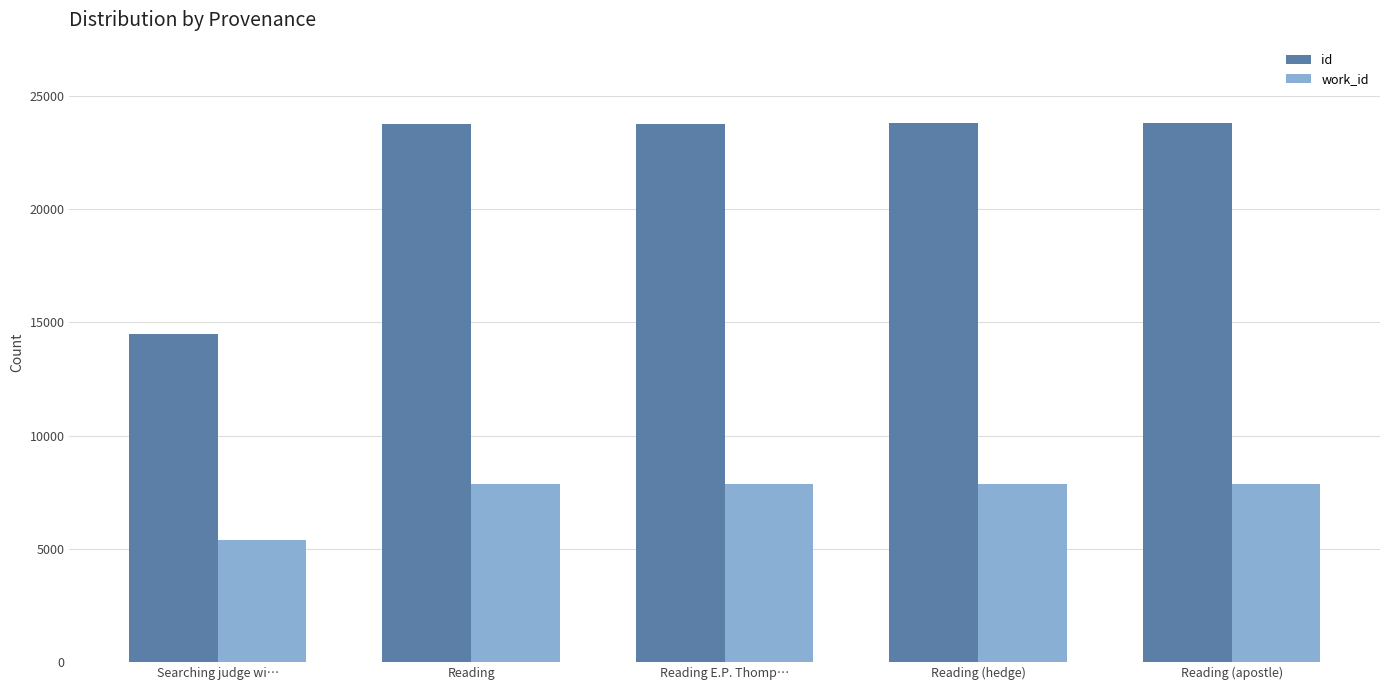

Is it true that work_id equals 13158 at Reading (apostle)?

False